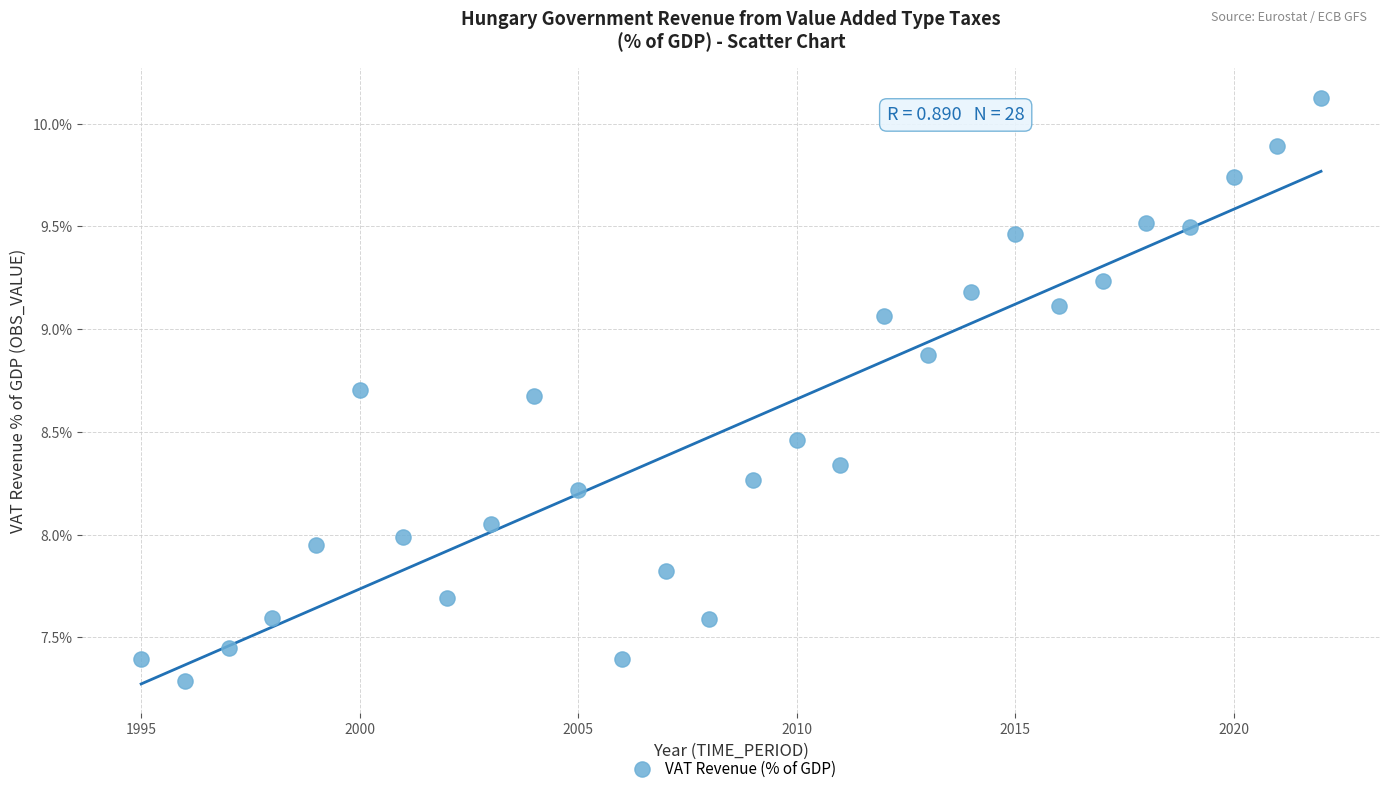

What is the range of X values (max minus min)?

27.0